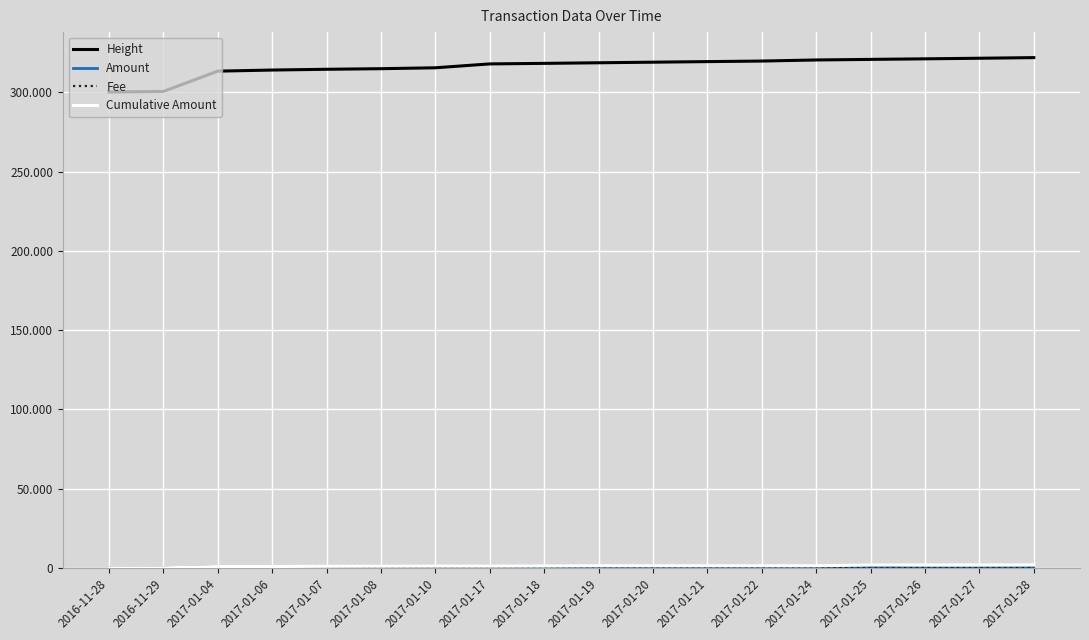

Is the value of Height at 2017-01-25 greater than the value of Fee at 2017-01-26?

Yes